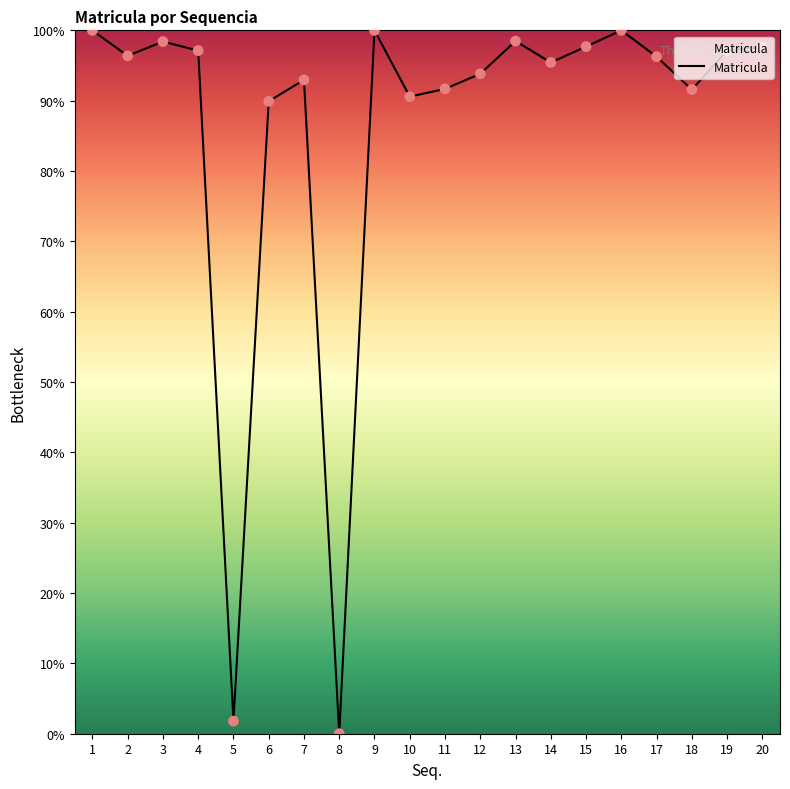

Between 4 and 10, which is larger?

4